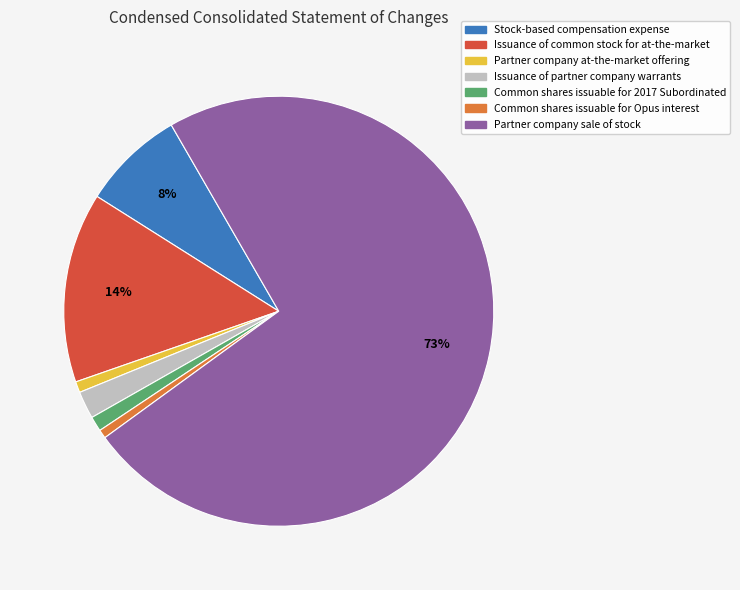

Count the number of slices in the pie.

7